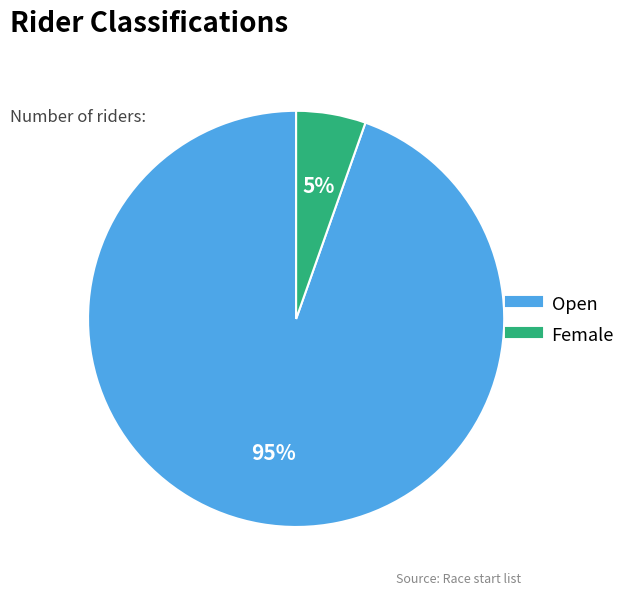

What is the largest slice in the pie chart?

Open